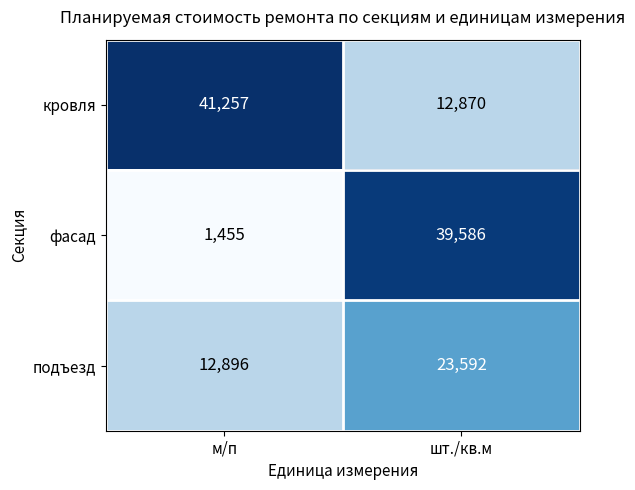

Rank the series by their maximum value, from highest to lowest.

кровля, фасад, подъезд